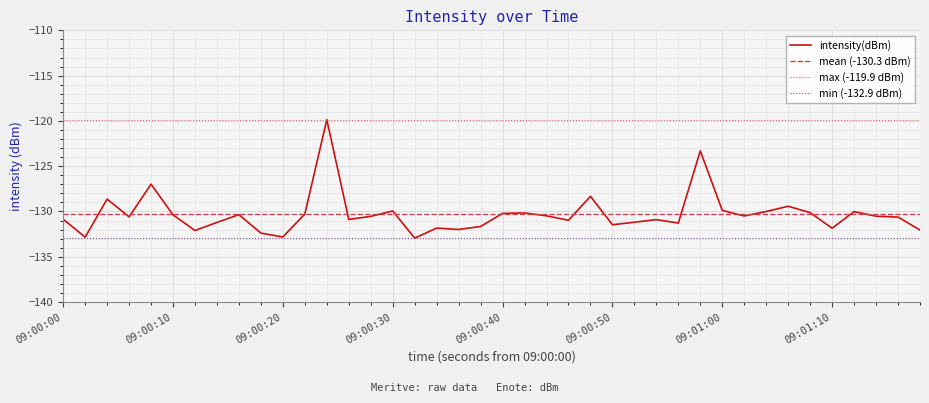

The intensity(dBm) series shows -194.2 at 09:00:20. True or false?

False